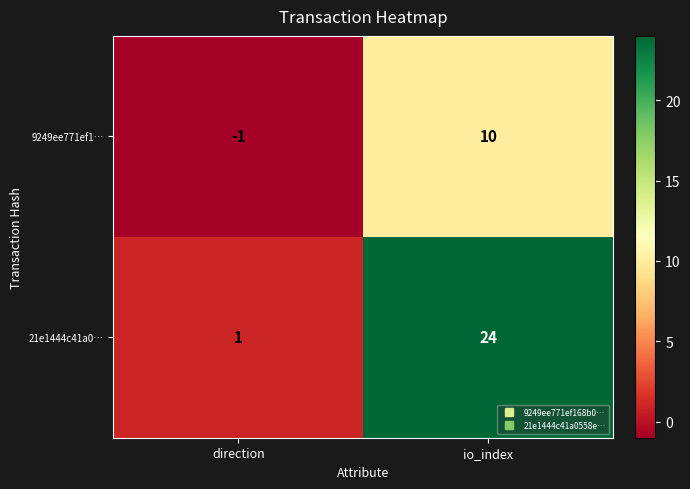

At which category is the sum across all series the highest?

io_index